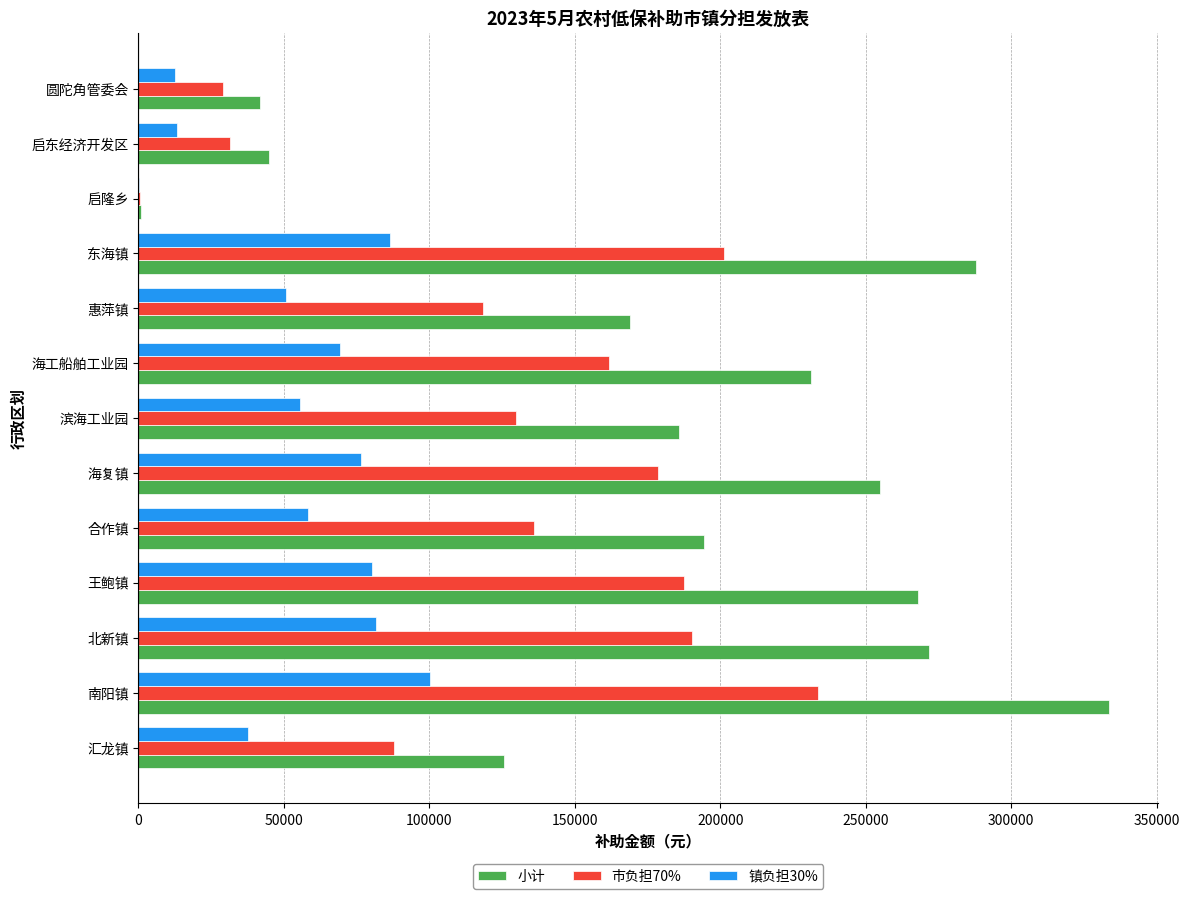

What is the sum of the 小计 values at 惠萍镇 and 海复镇?

424010.0